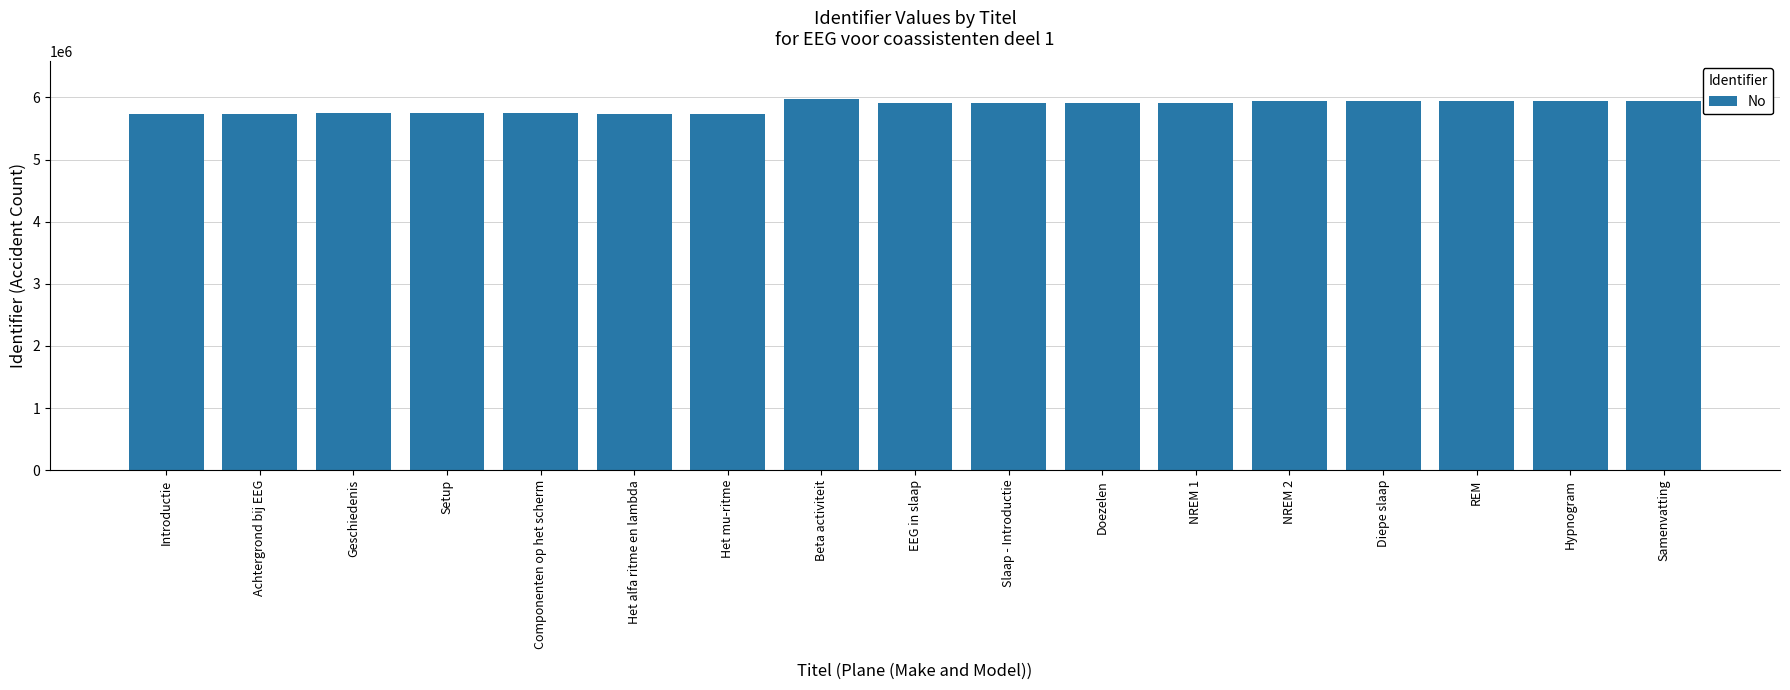

Count the number of data series in this chart.

1